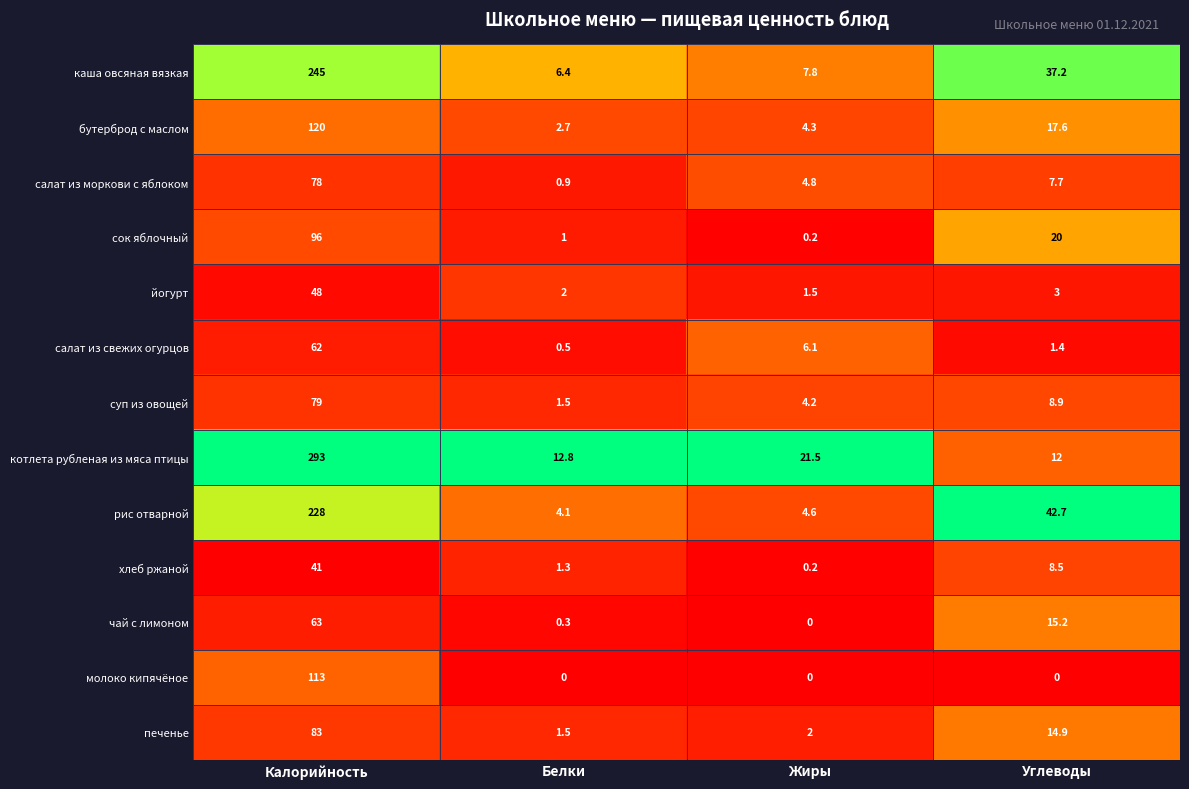

Which series has the widest spread of values?

котлета рубленая из мяса птицы